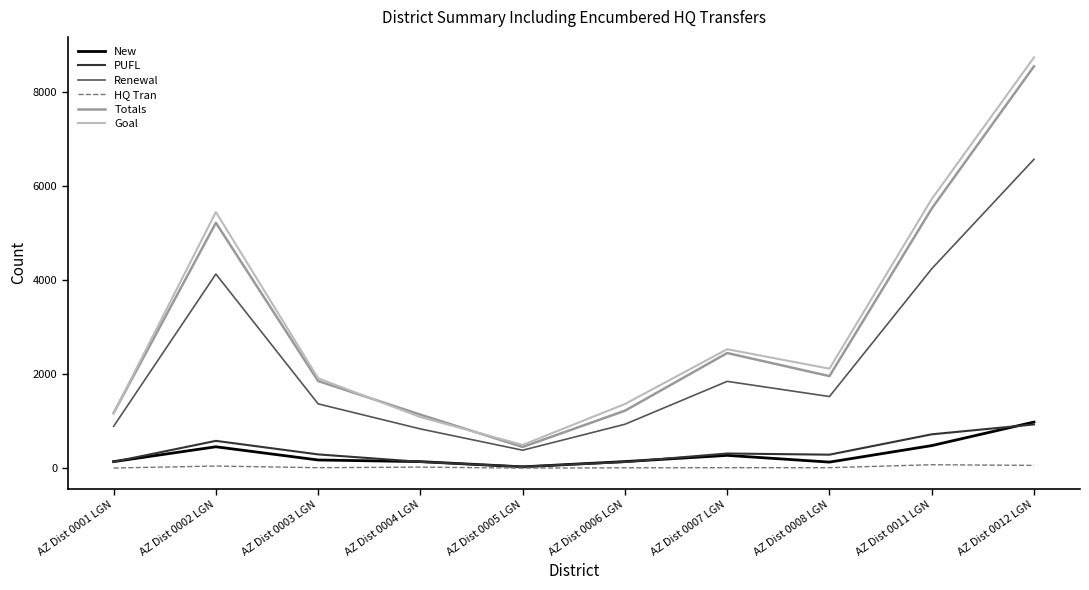

The Renewal series shows 385 at AZ Dist 0005 LGN. True or false?

True